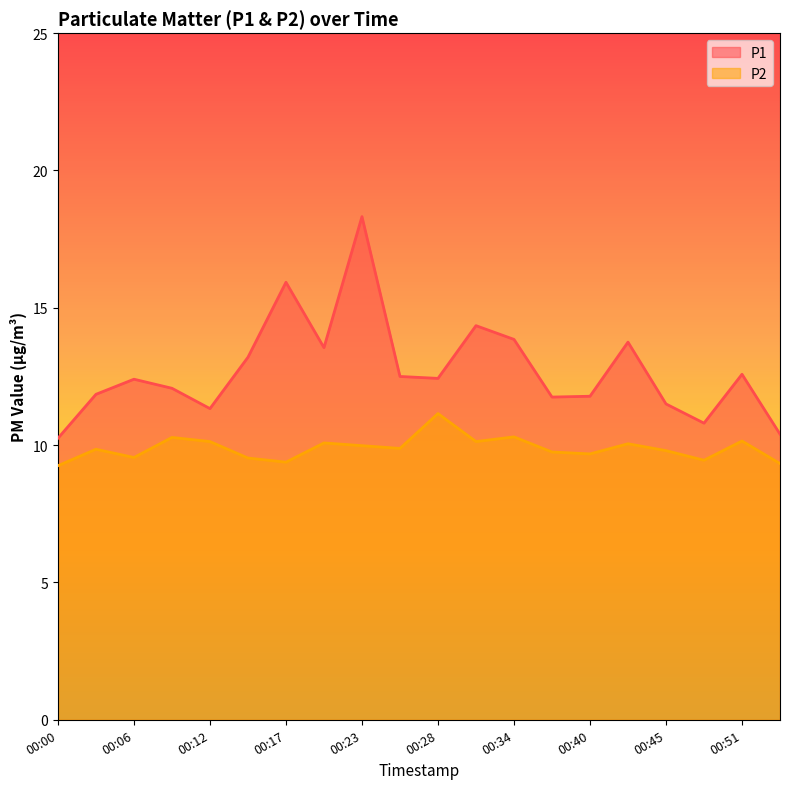

True or false: P1 has a value of 21.8 at 00:28.

False